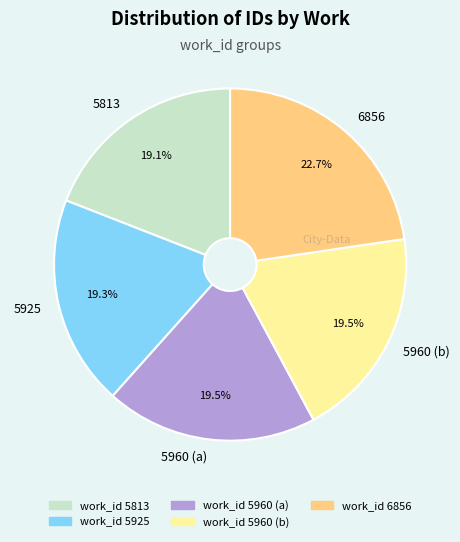

The 5925 slice represents 25% of the pie. True or false?

False